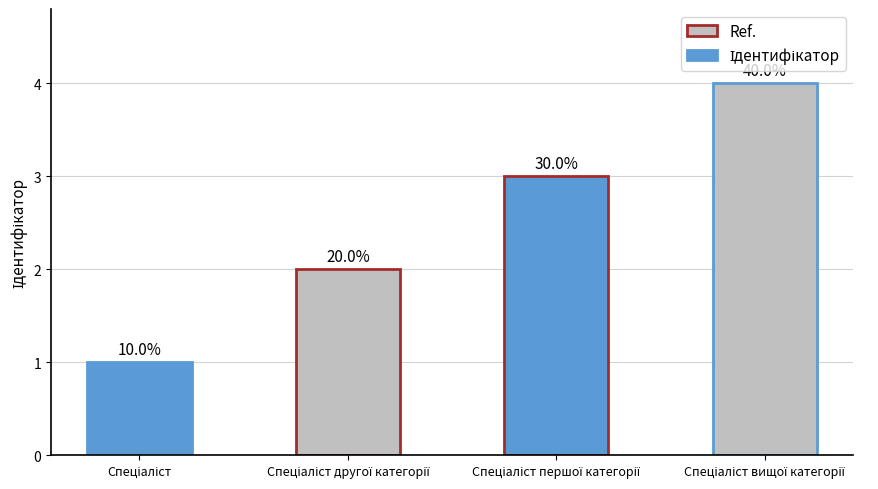

Where is the data nearest to the value 2?

Спеціаліст другої категорії